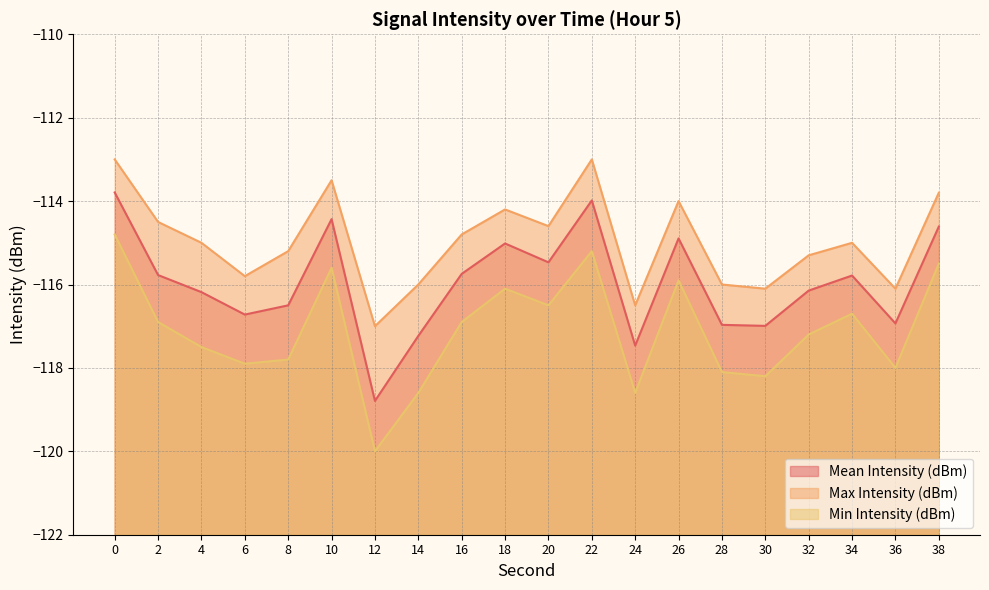

True or false: Max Intensity (dBm) has a value of -115.0 at 4.

True